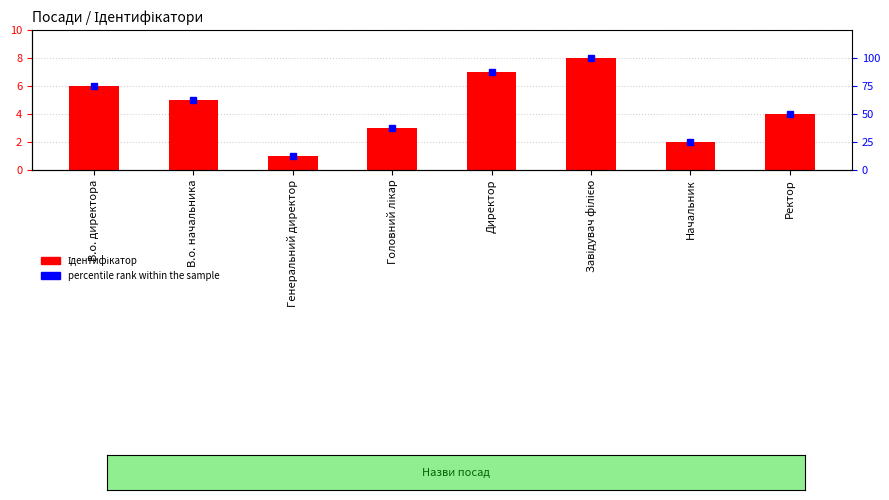

The Ідентифікатор series shows 8.0 at Завідувач філією. True or false?

True